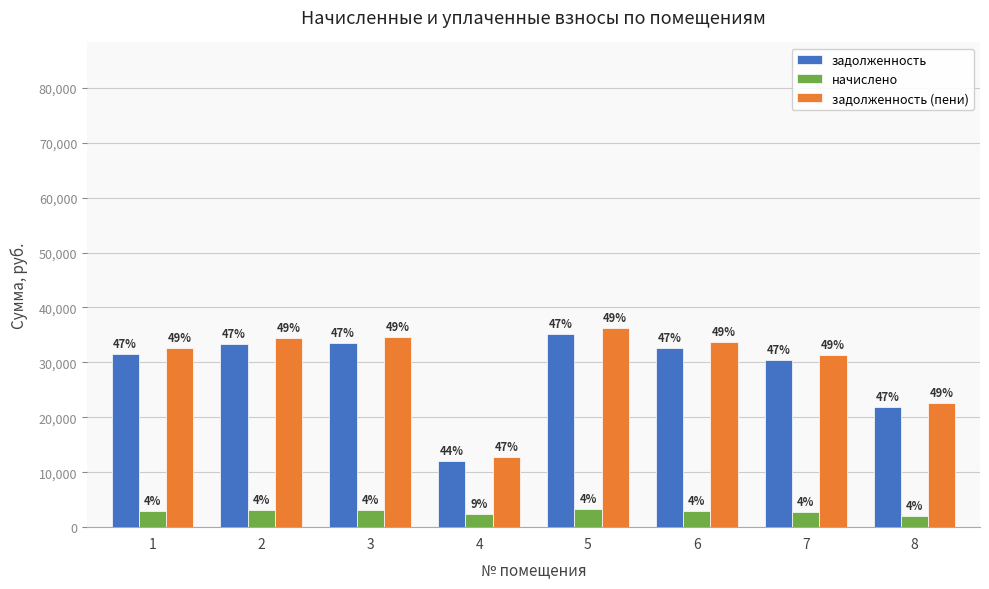

What are all the series names shown in the legend?

задолженность, начислено, задолженность (пени)